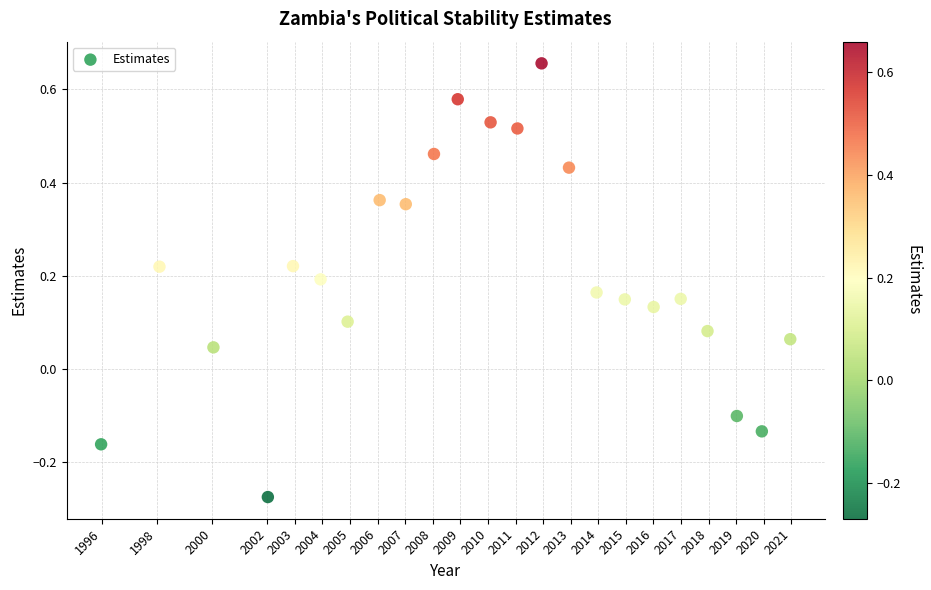

What is the range of X values (max minus min)?

25.0